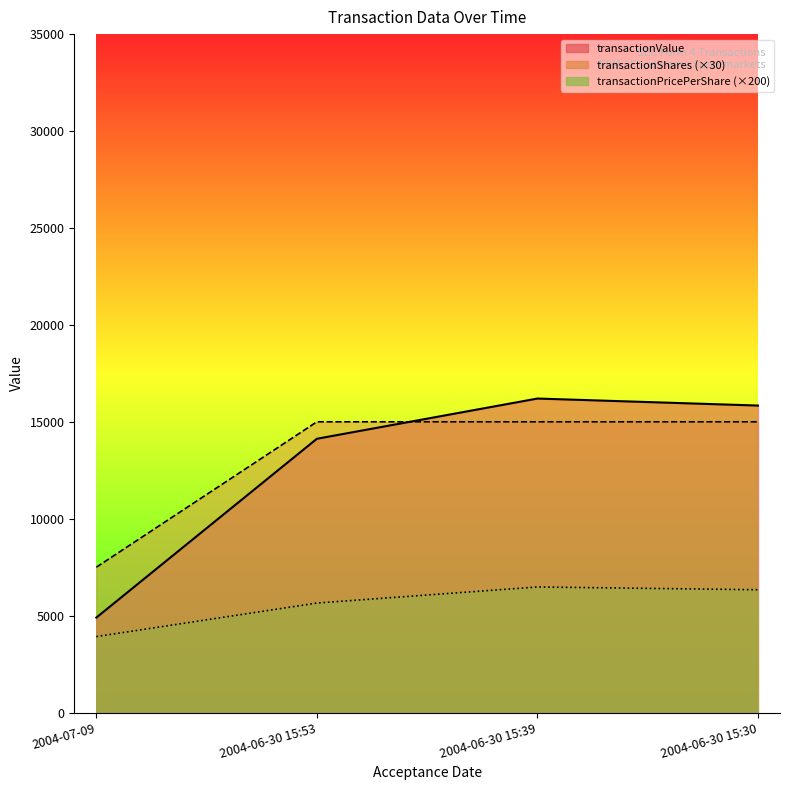

True or false: transactionShares and transactionValue intersect in this chart.

True